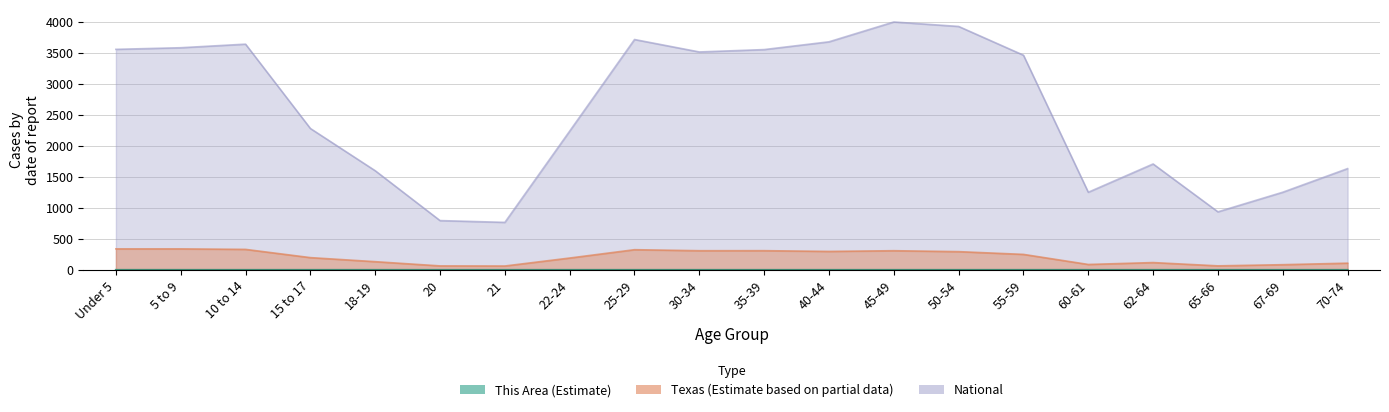

Which series has the widest spread of values?

National